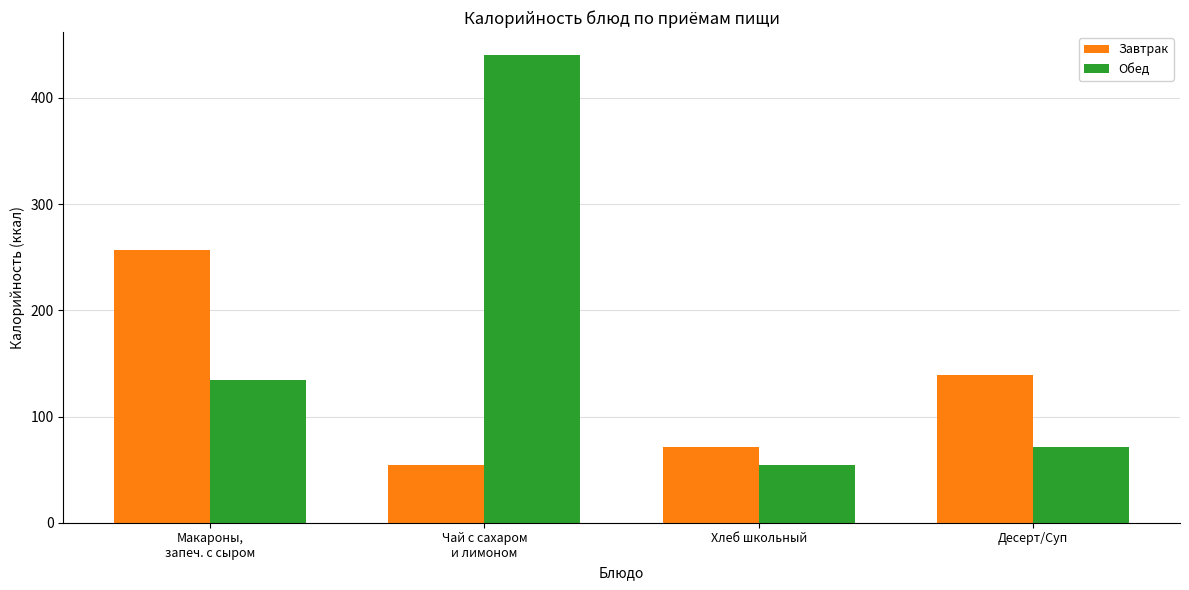

Are the bars horizontal?

No